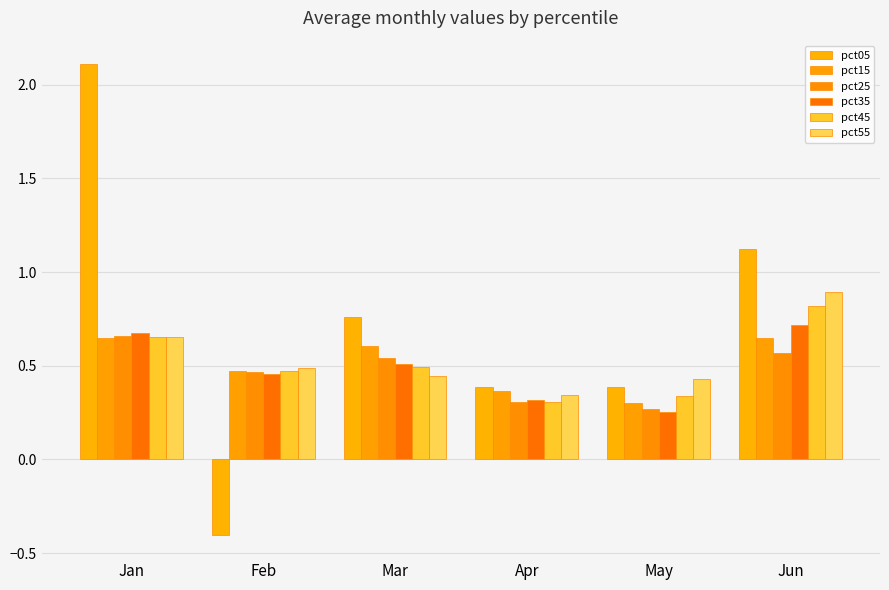

What is the smallest value displayed?

-0.4